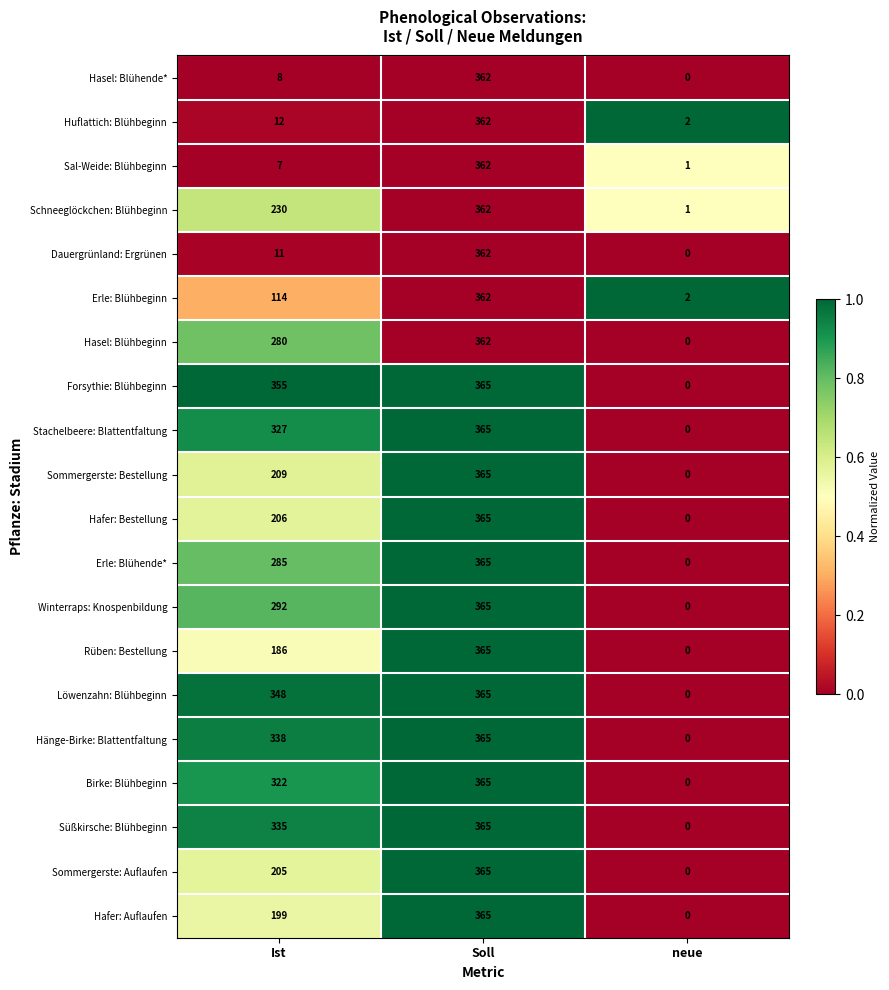

At Ist, list the series in order from smallest to largest.

Sal-Weide: Blühbeginn, Hasel: Blühende*, Dauergrünland: Ergrünen, Huflattich: Blühbeginn, Erle: Blühbeginn, Rüben: Bestellung, Hafer: Auflaufen, Sommergerste: Auflaufen, Hafer: Bestellung, Sommergerste: Bestellung, Schneeglöckchen: Blühbeginn, Hasel: Blühbeginn, Erle: Blühende*, Winterraps: Knospenbildung, Birke: Blühbeginn, Stachelbeere: Blattentfaltung, Süßkirsche: Blühbeginn, Hänge-Birke: Blattentfaltung, Löwenzahn: Blühbeginn, Forsythie: Blühbeginn